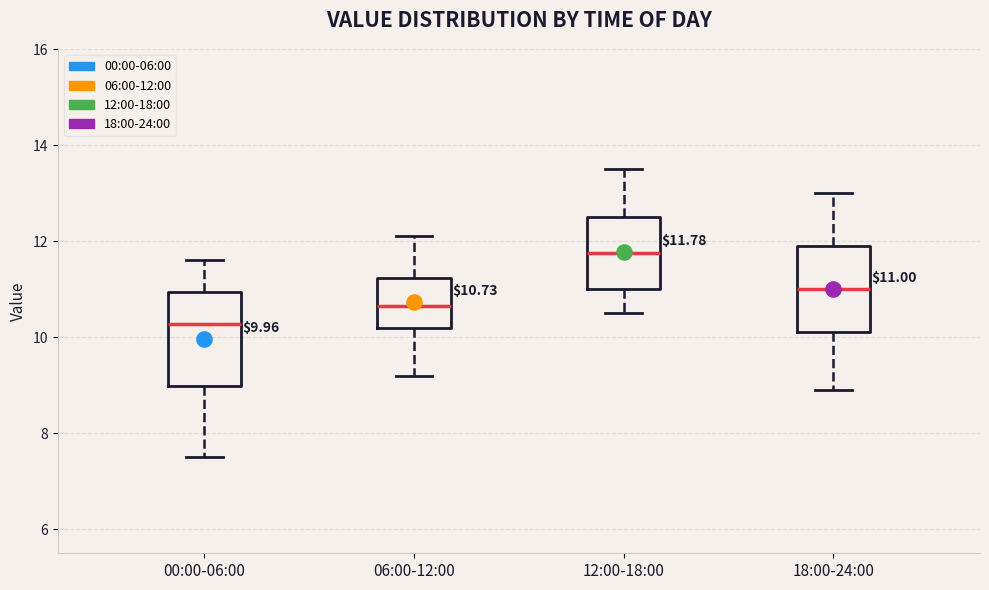

Which box's median line is the lowest?

00:00-06:00